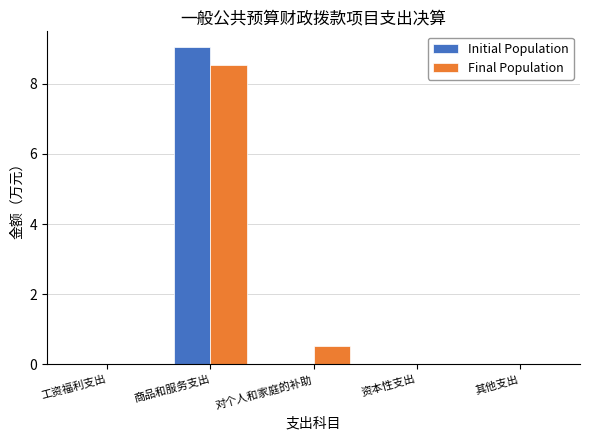

Reading left to right, extract all data points from this chart.

Initial Population: 0.0	9.0	0.0	0.0	0.0
Final Population: 0.0	8.5	0.5	0.0	0.0